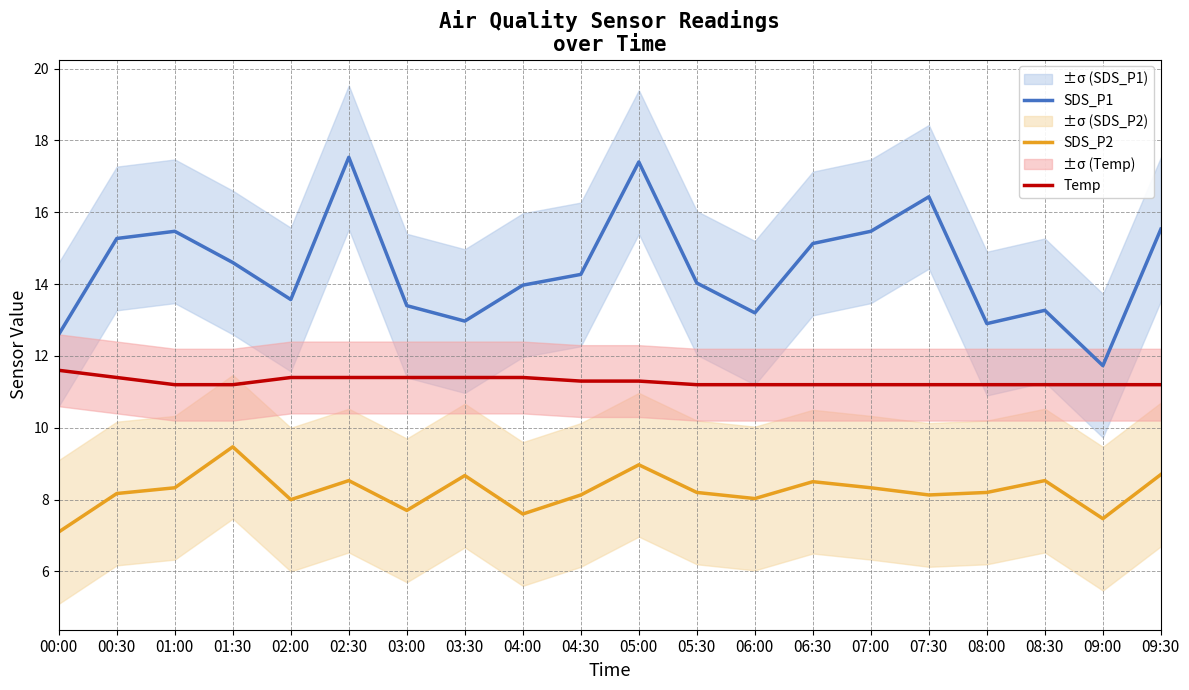

Which series has the largest total across all categories?

SDS_P1